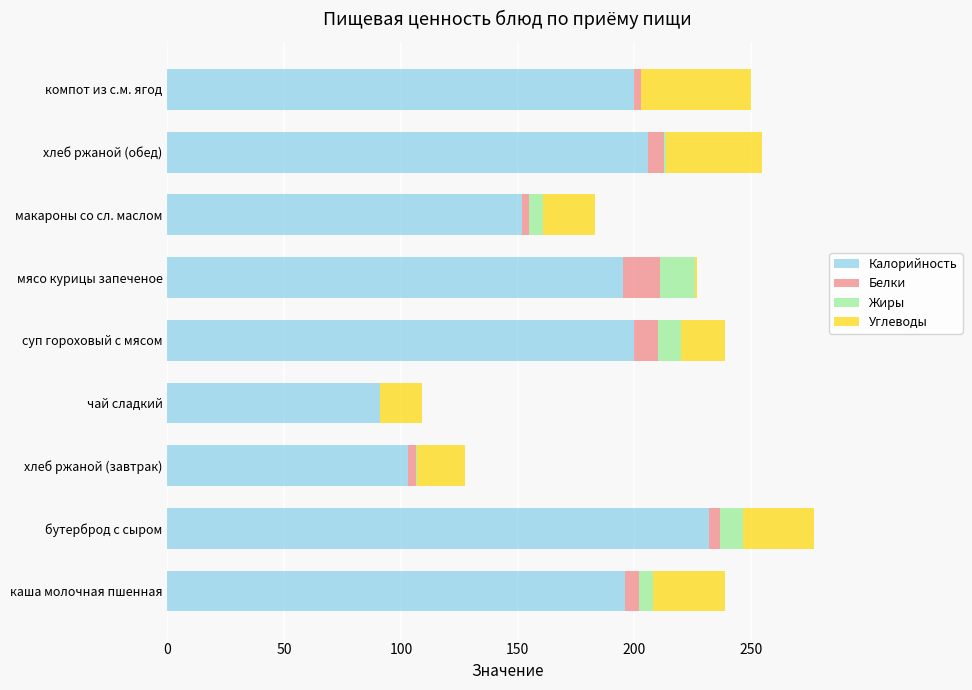

What is the maximum value for Калорийность?

232.0